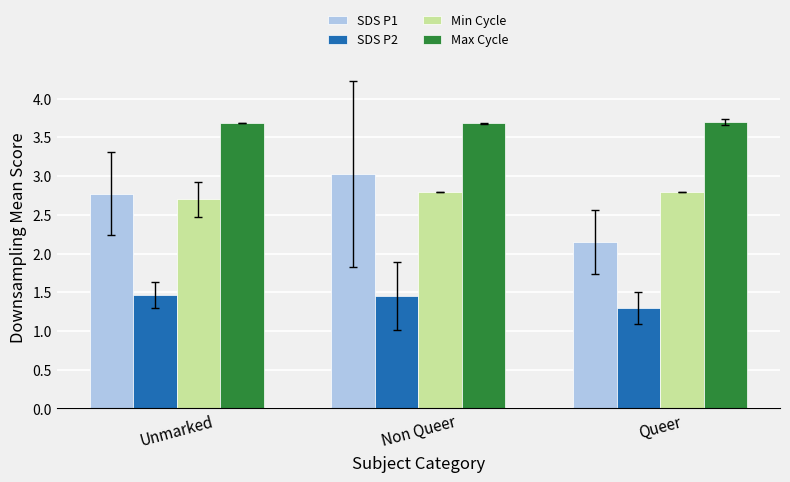

Rank the series by their maximum value, from lowest to highest.

SDS P2, Min Cycle, SDS P1, Max Cycle